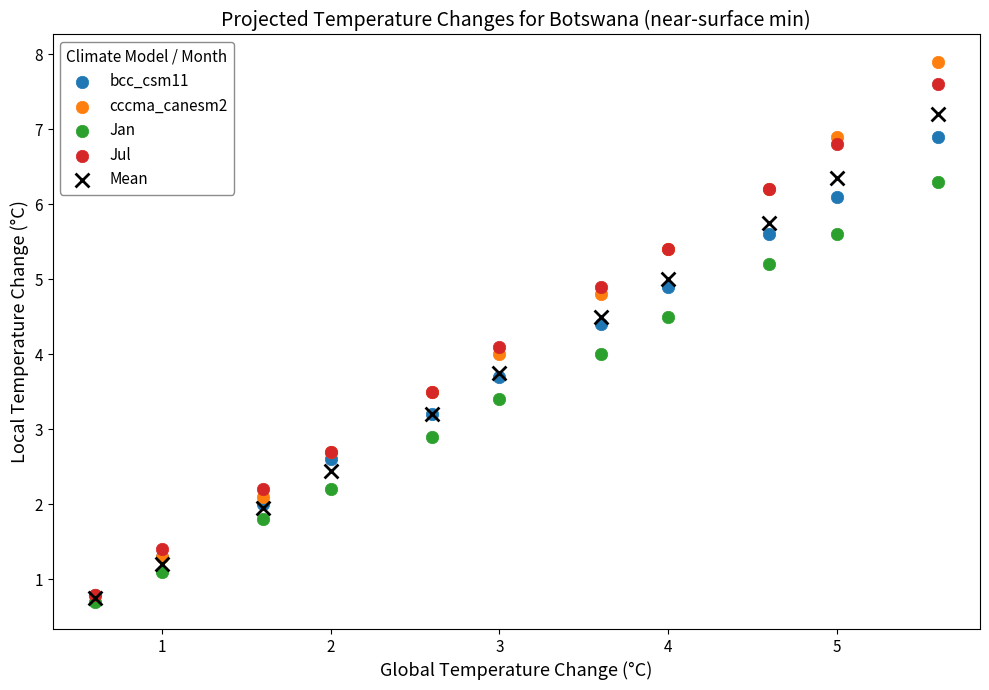

Which series has the largest Y range (max minus min)?

cccma_canesm2